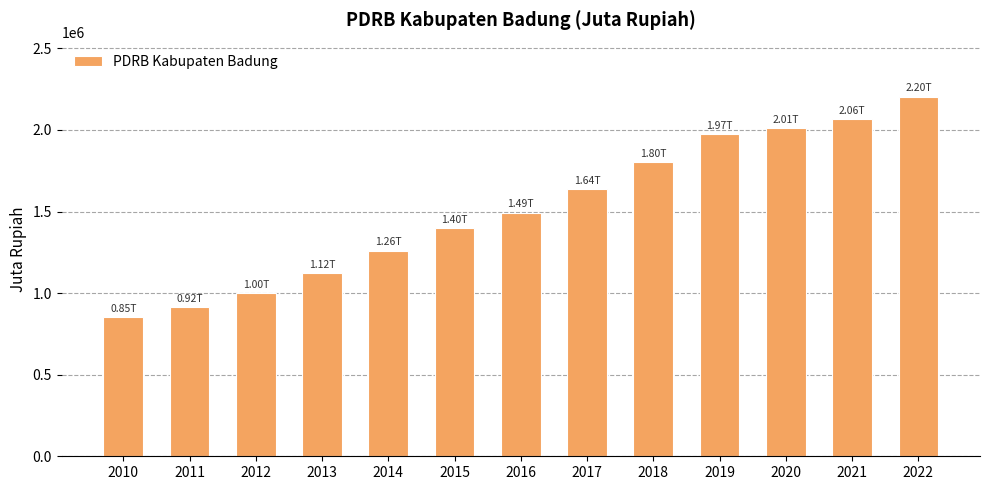

What is the average value?

1518017.1